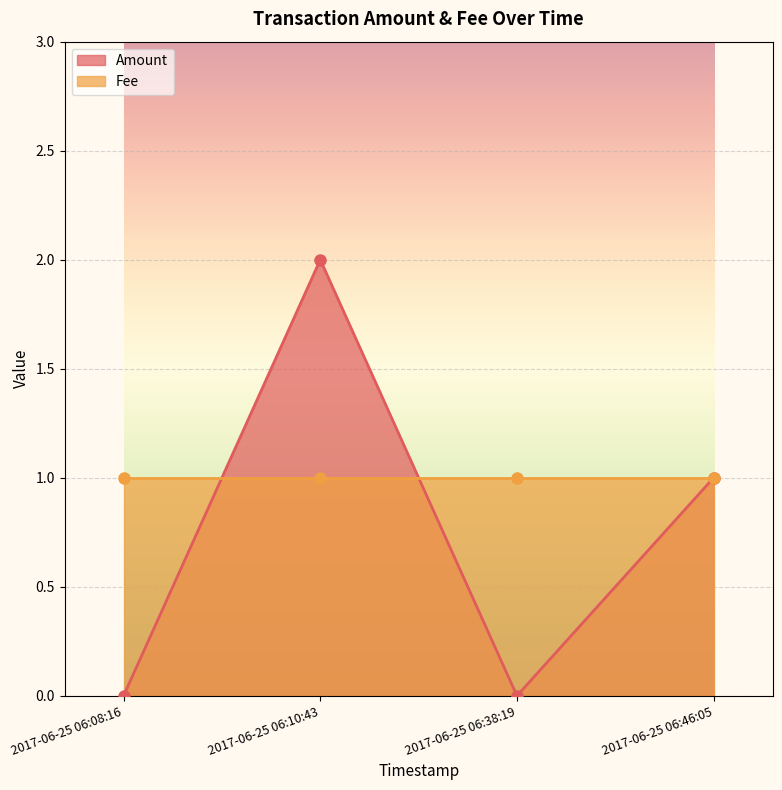

Where is the first local maximum?

2017-06-25 06:10:43